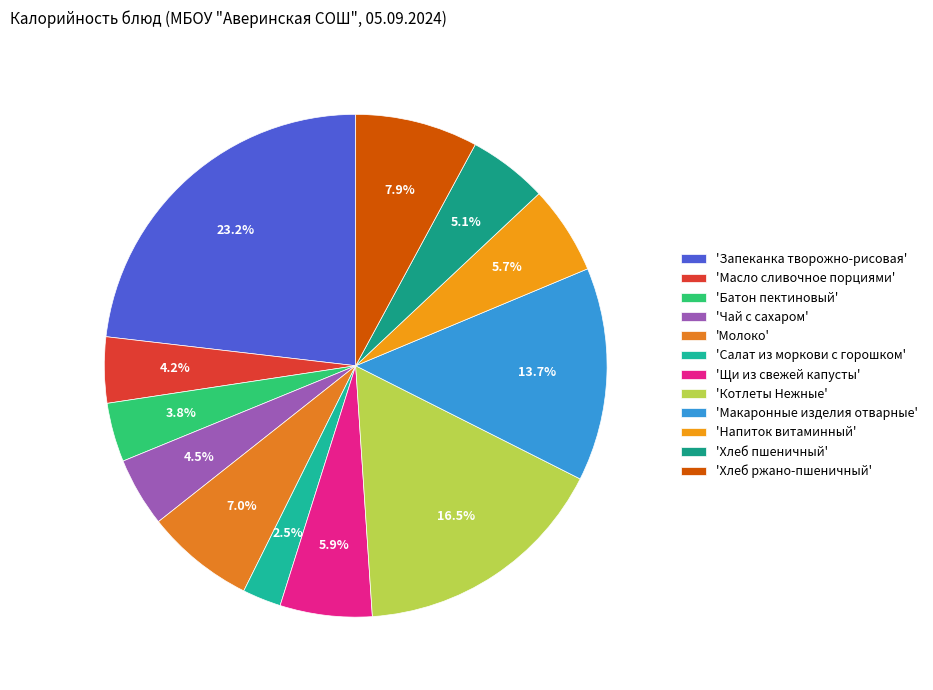

How many segments does this pie chart have?

12